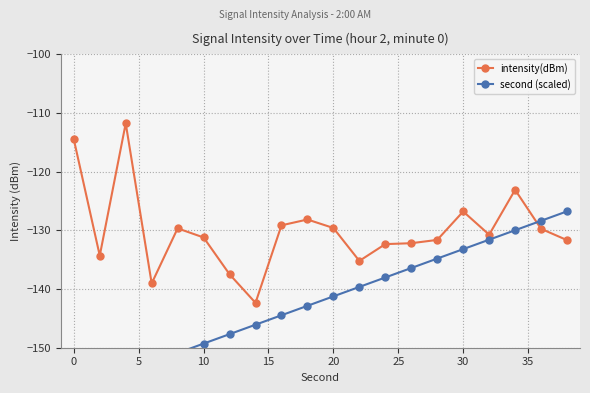

True or false: intensity(dBm) and second (scaled) cross at least once.

True